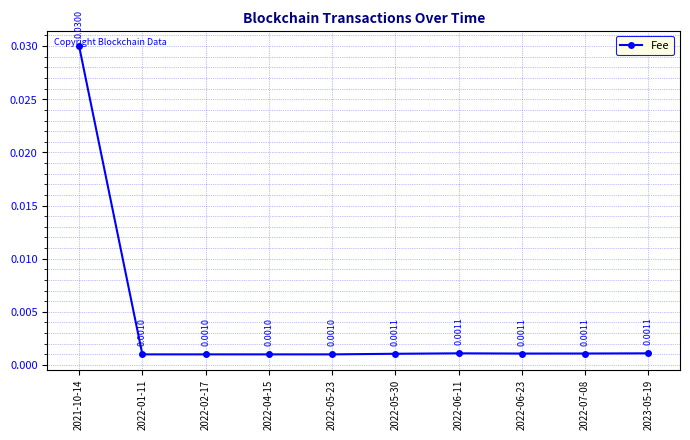

How many lines are shown in the chart?

1